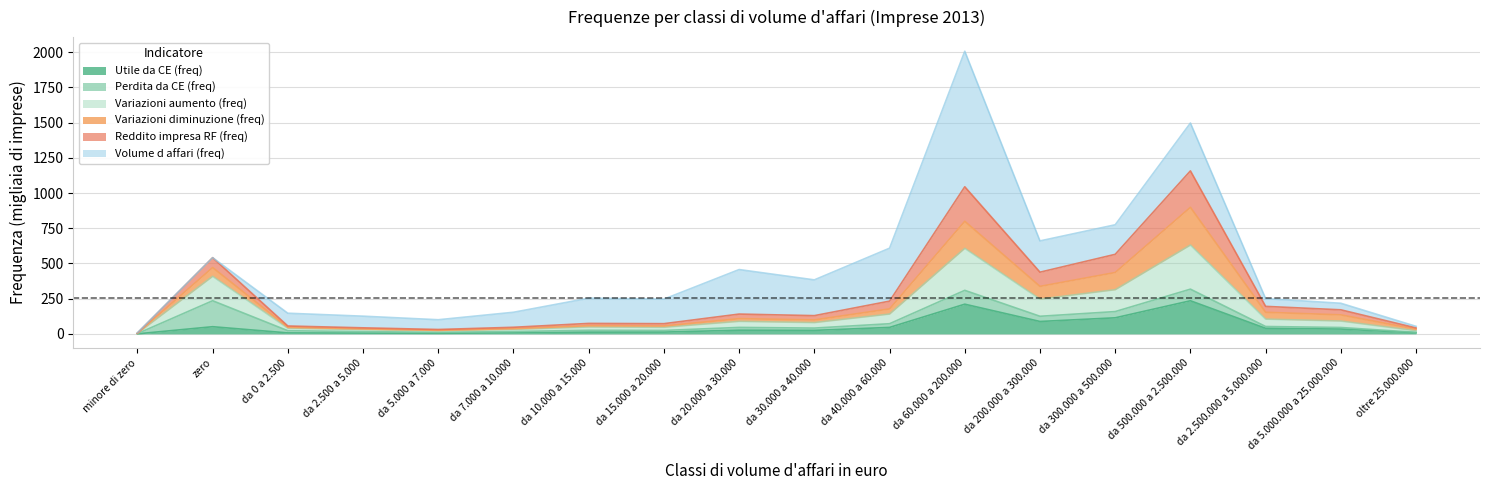

What is the highest value of the Utile da CE (freq) series?

235.2